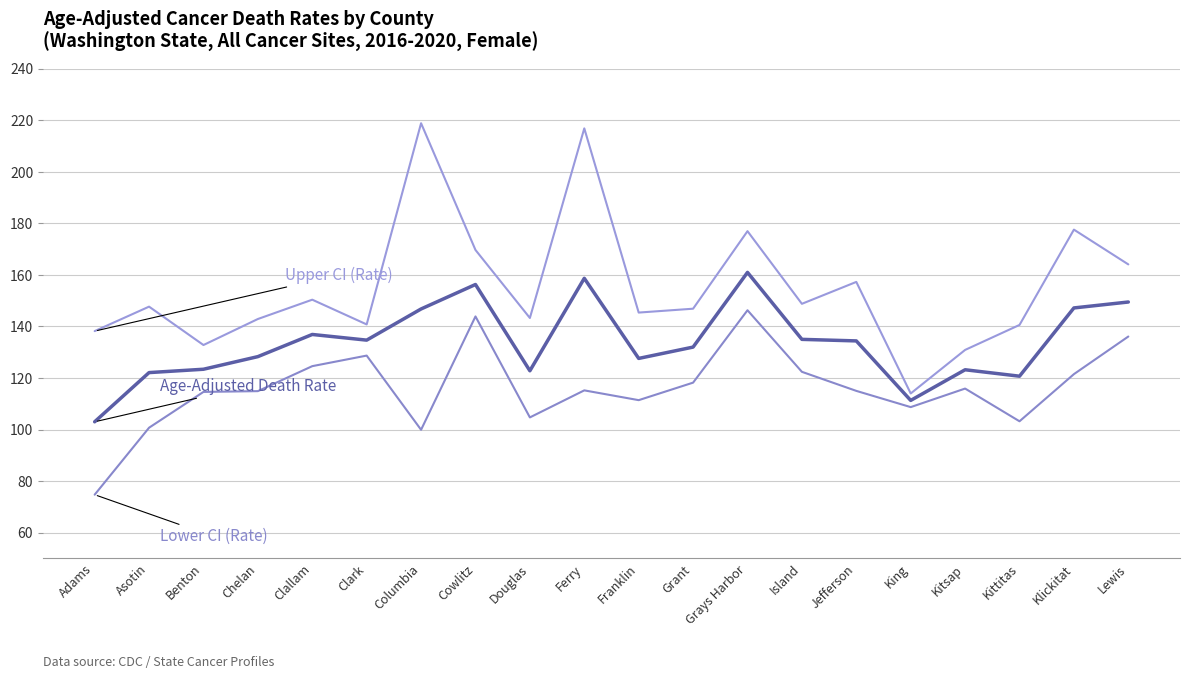

At which category is the sum across all series the highest?

Ferry